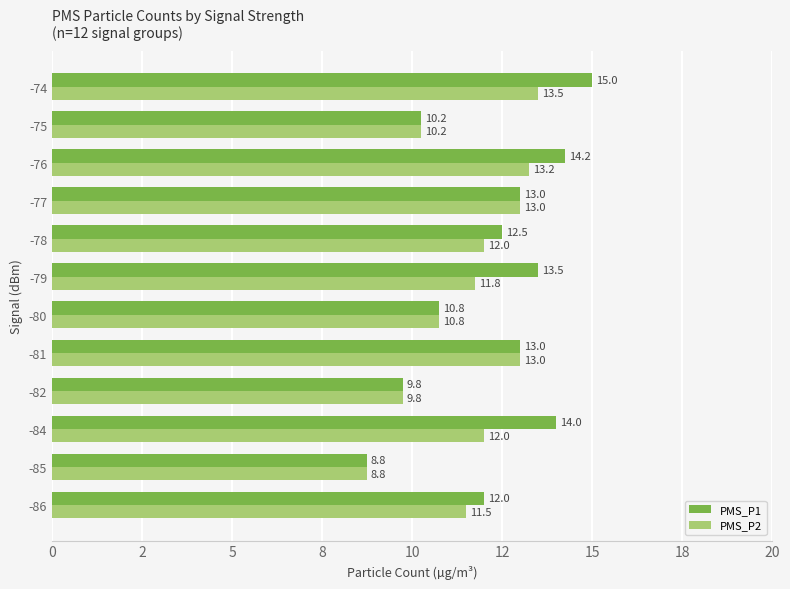

Rank the series by their average value, from highest to lowest.

PMS_P1, PMS_P2